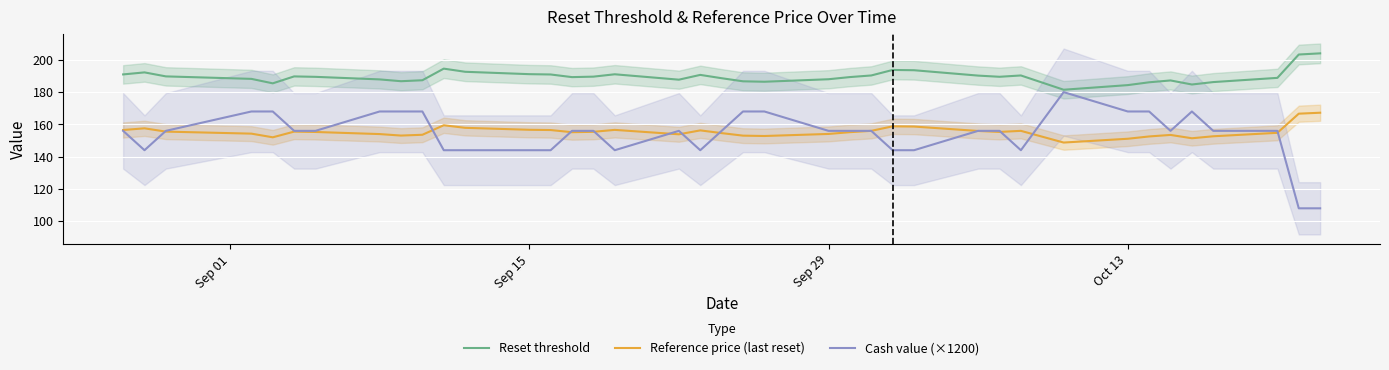

The Cash value (×1200) series shows 144.0 at Sep 15. True or false?

True